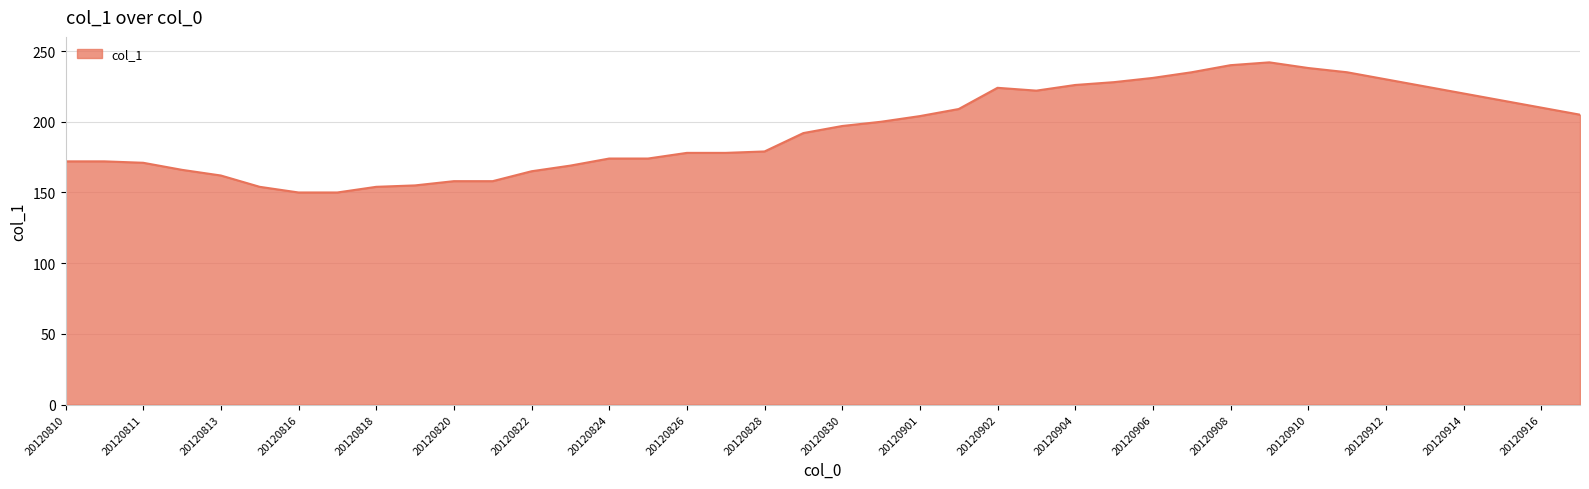

What is the minimum value shown in the chart?

150